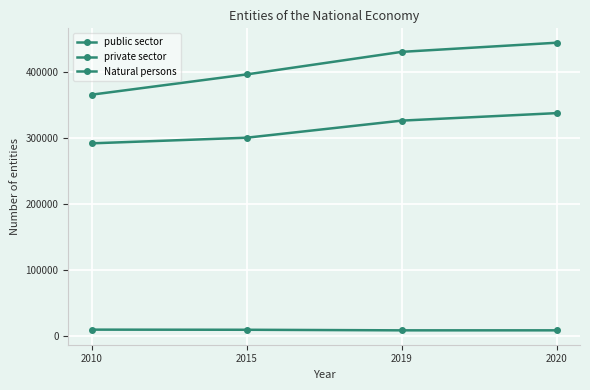

Reading left to right, transcribe all the data shown in this chart.

public sector: 2010=9846	2015=9653	2019=8783	2020=8797
private sector: 2010=365636	2015=396329	2019=430497	2020=444341
Natural persons: 2010=291948	2015=300484	2019=326367	2020=337723